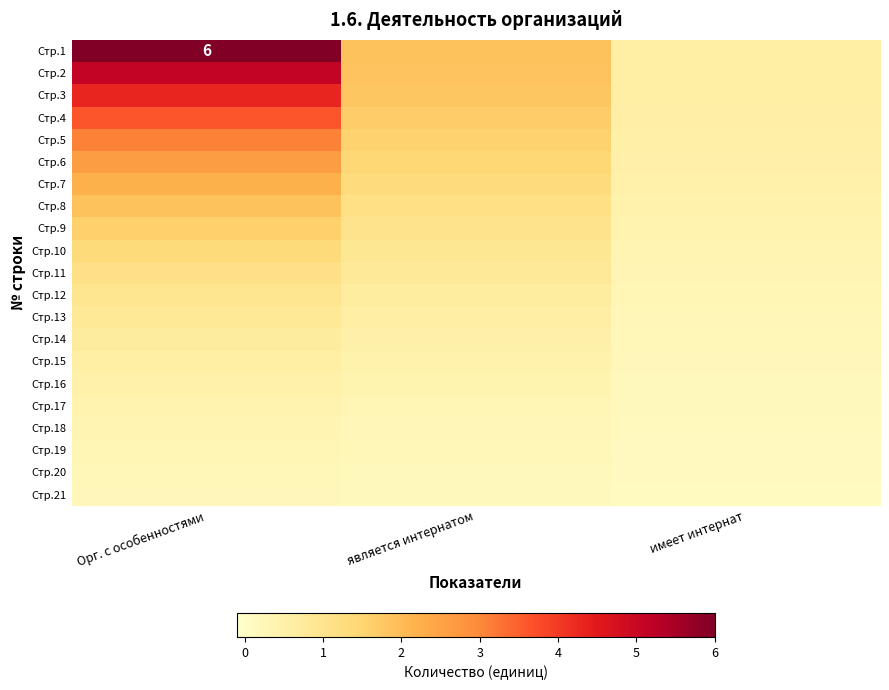

What is the minimum value for Стр.9?

0.4